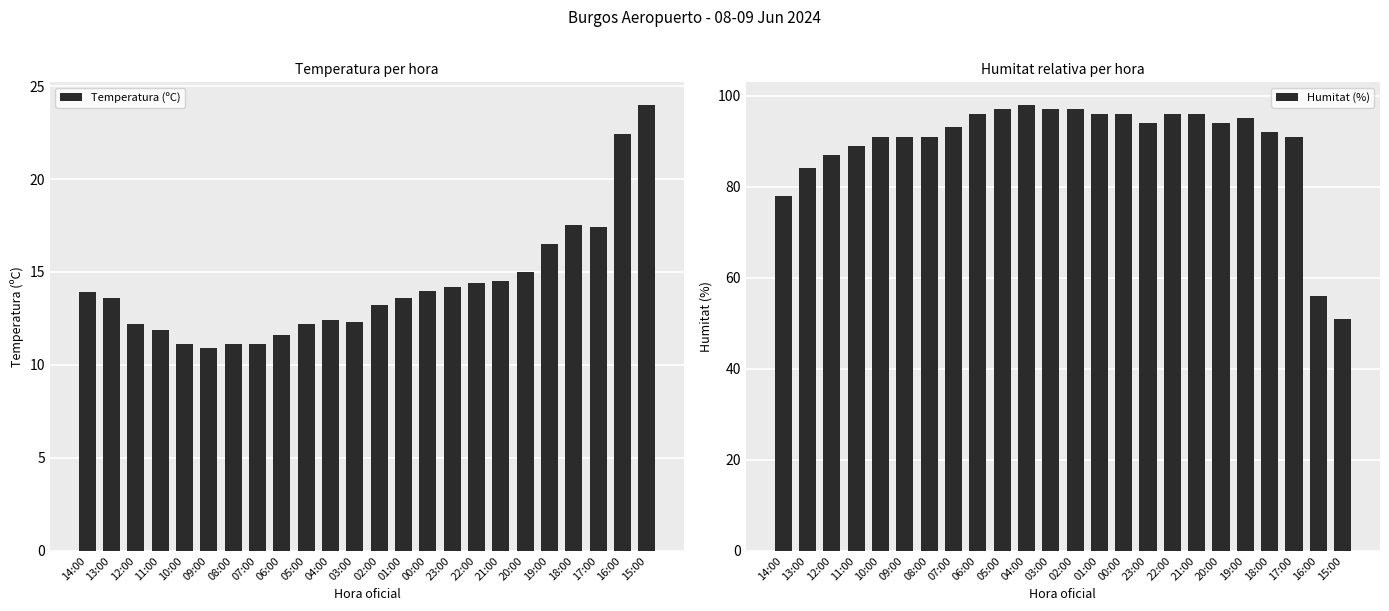

How many values in the Humitat (%) series exceed 94?

10